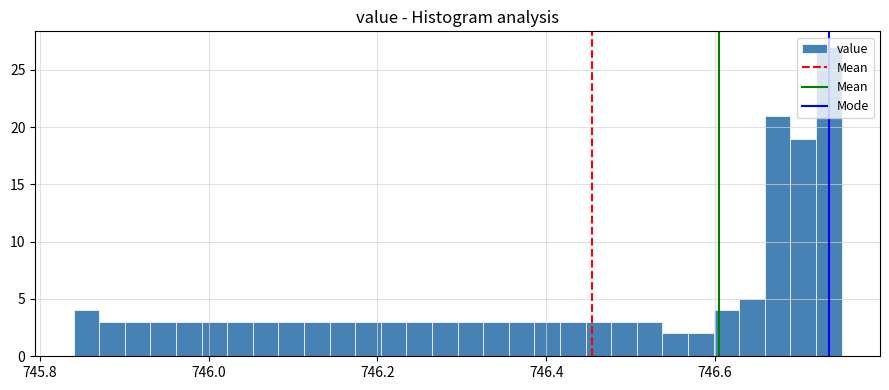

Around what value on the x-axis is the tallest bar? Give the approximate position of its centre, as read against the axis.

746.74